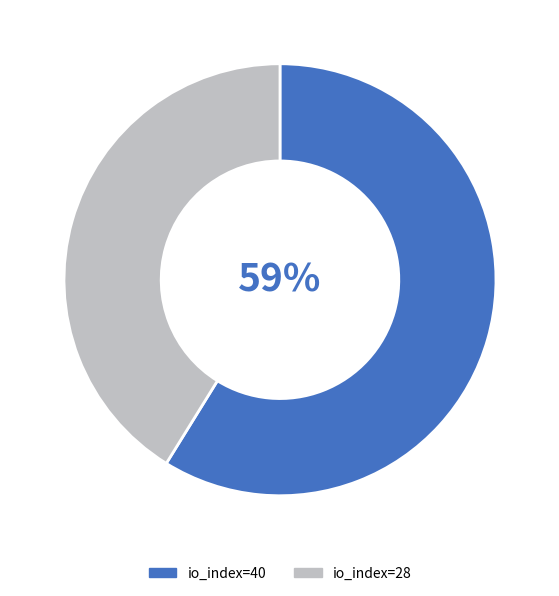

Rank the categories by value from lowest to highest.

io_index=28, io_index=40